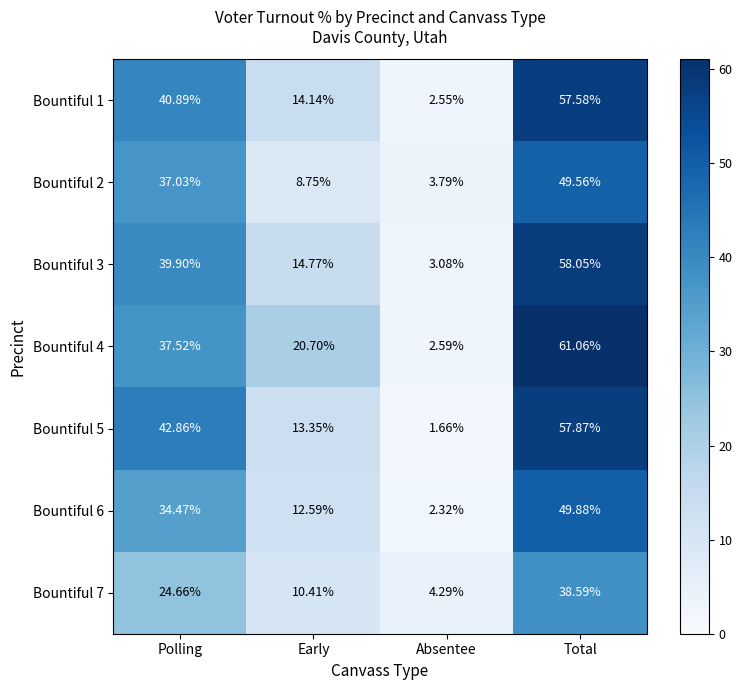

Which series changed the most between Polling and Absentee?

Bountiful 5